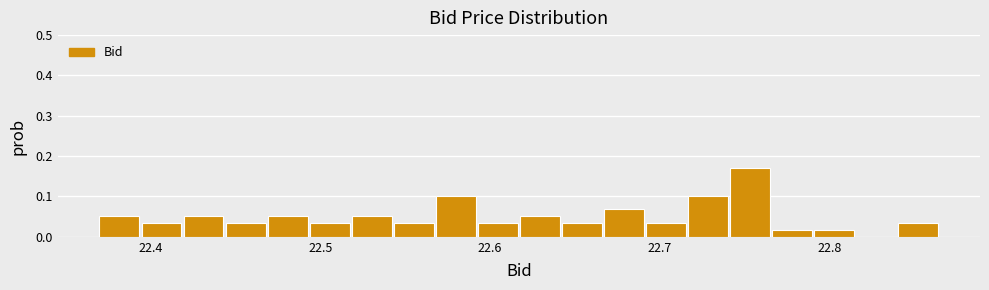

Around what value on the x-axis is the tallest bar? Give the approximate position of its centre, as read against the axis.

22.75